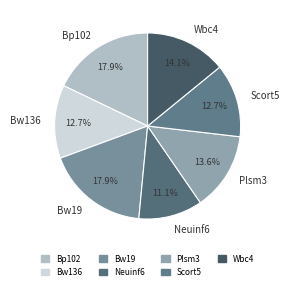

The Bp102 slice represents 18% of the pie. True or false?

True